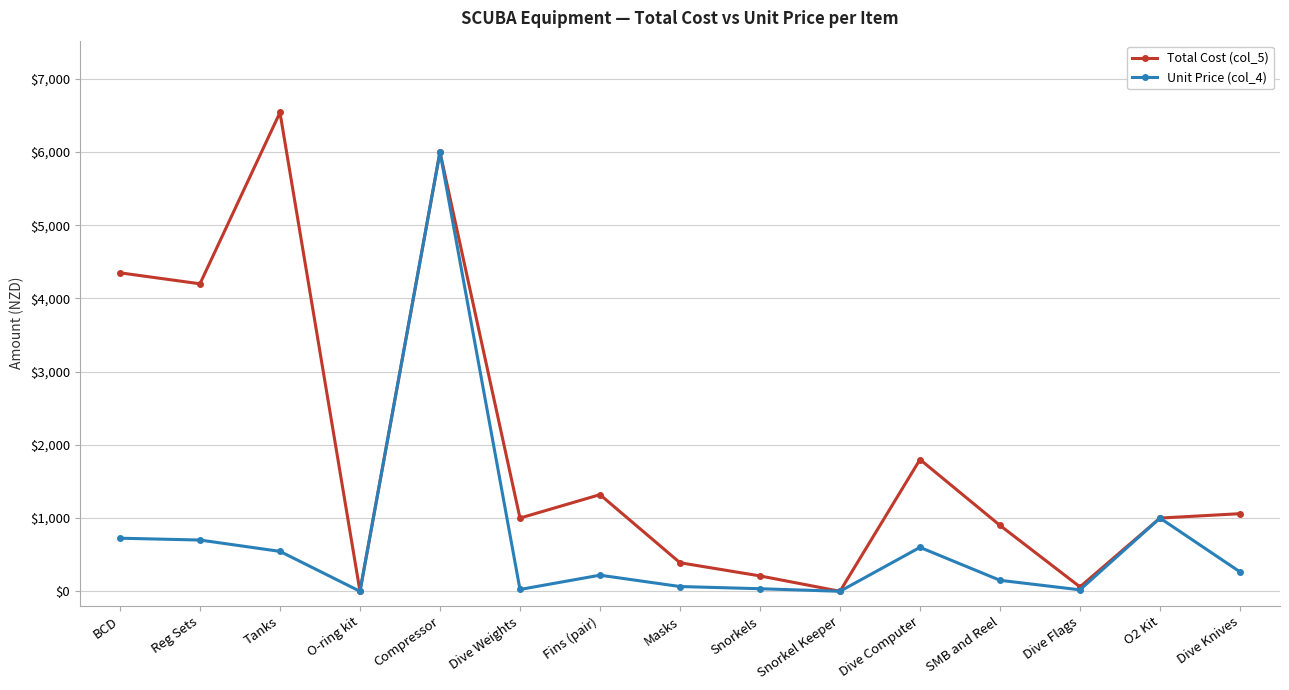

What position from the right is BCD?

15